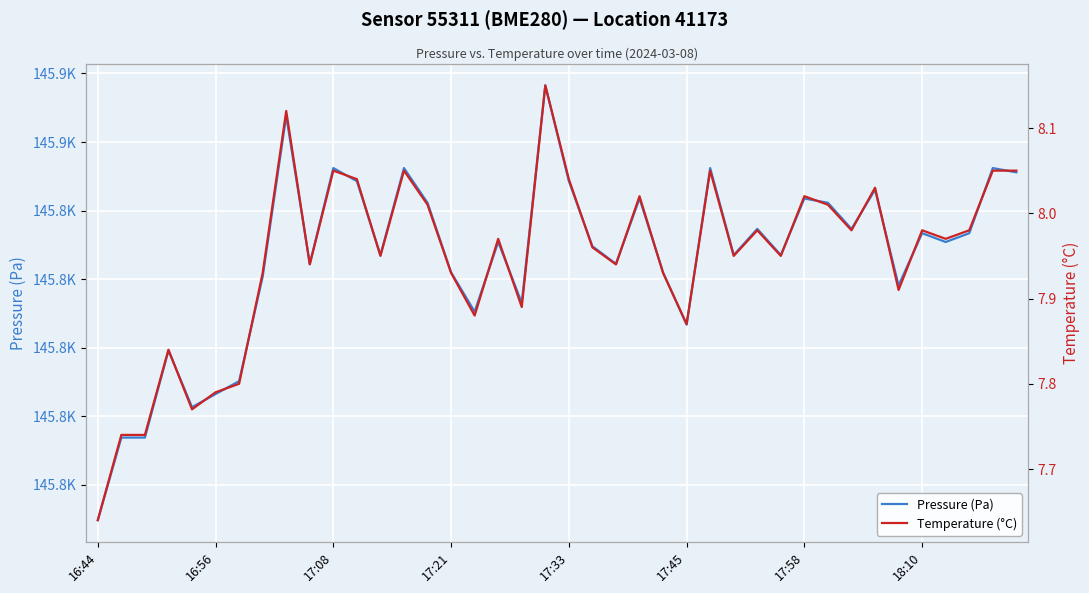

The Pressure (Pa) series shows 82714.2 at 33. True or false?

False